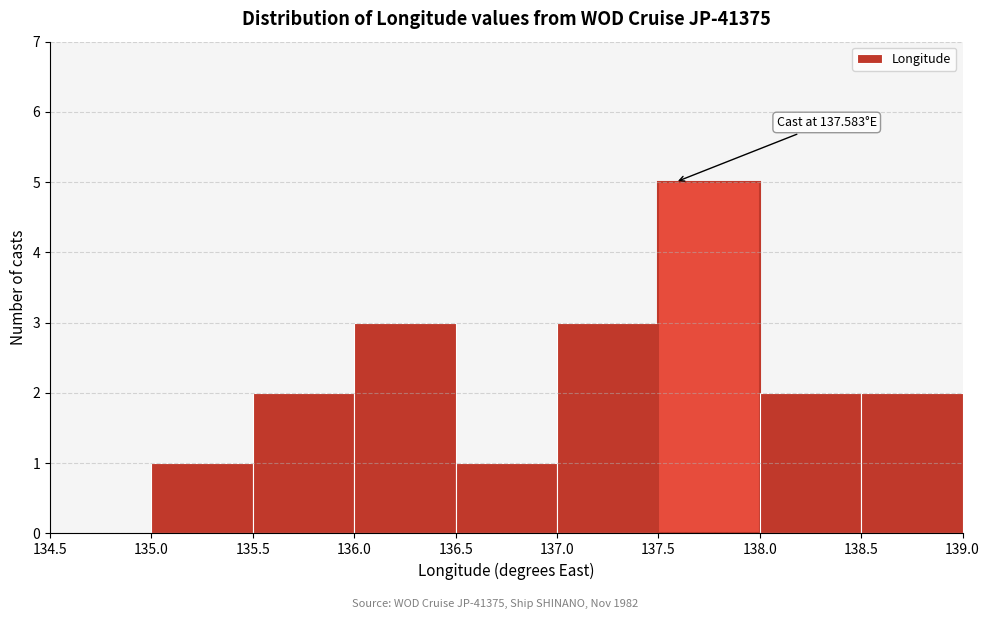

Which range on the x-axis has the tallest bar?

137.5 to 138.0